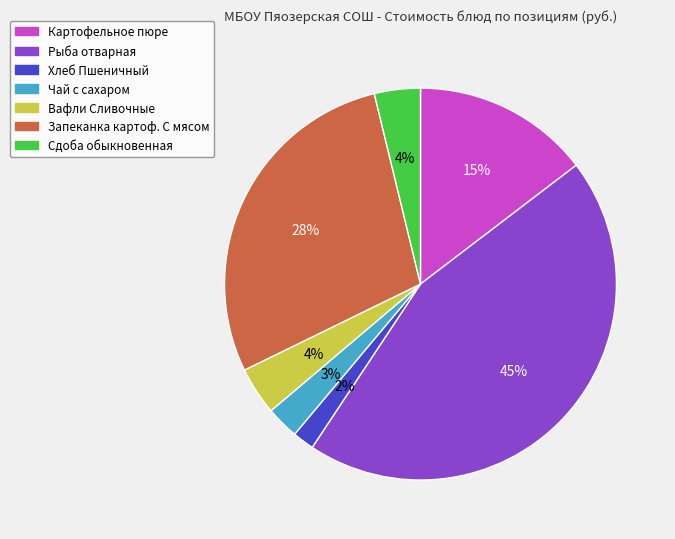

Which slice is the smallest?

Хлеб Пшеничный